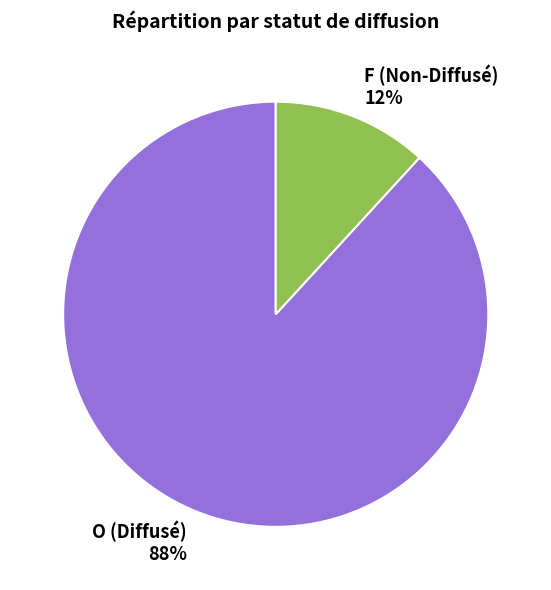

True or false: F accounts for 1% of the total.

False